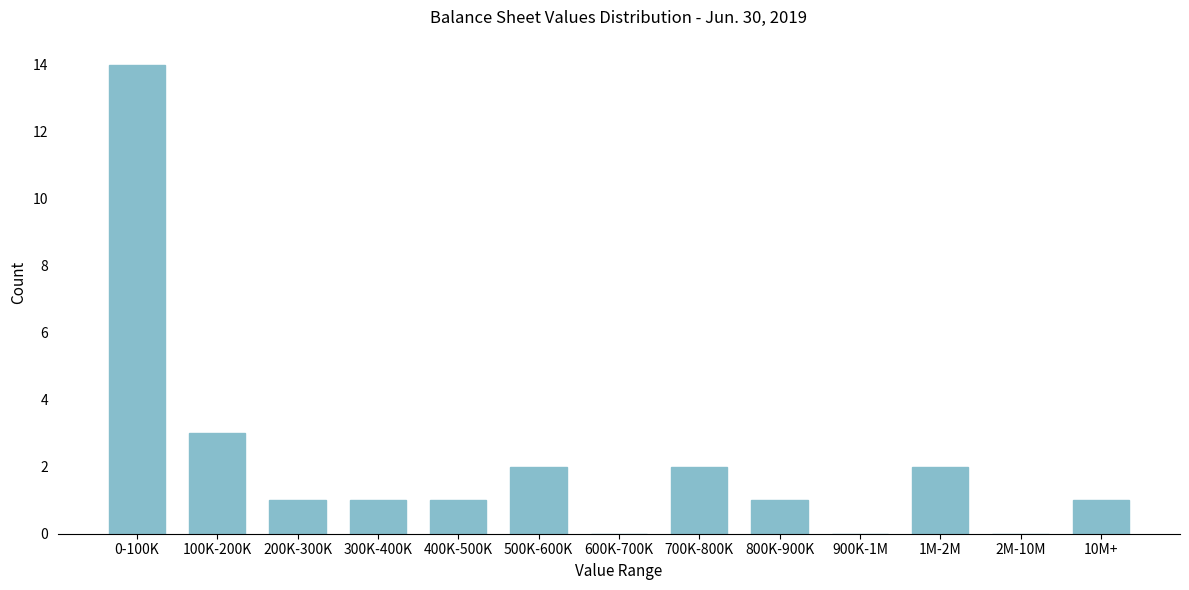

Reading left to right, extract all data points from this chart.

0-100K=14	100K-200K=3	200K-300K=1	300K-400K=1	400K-500K=1	500K-600K=2	600K-700K=0	700K-800K=2	800K-900K=1	900K-1M=0	1M-2M=2	2M-10M=0	10M+=1